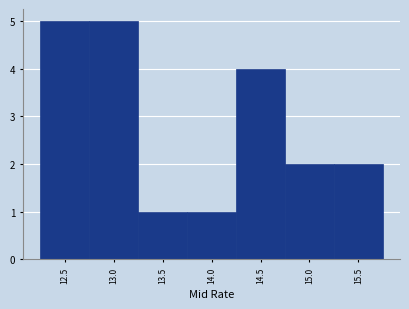

Reading left to right, extract all data points from this chart.

12.5=5	13.0=5	13.5=1	14.0=1	14.5=4	15.0=2	15.5=2